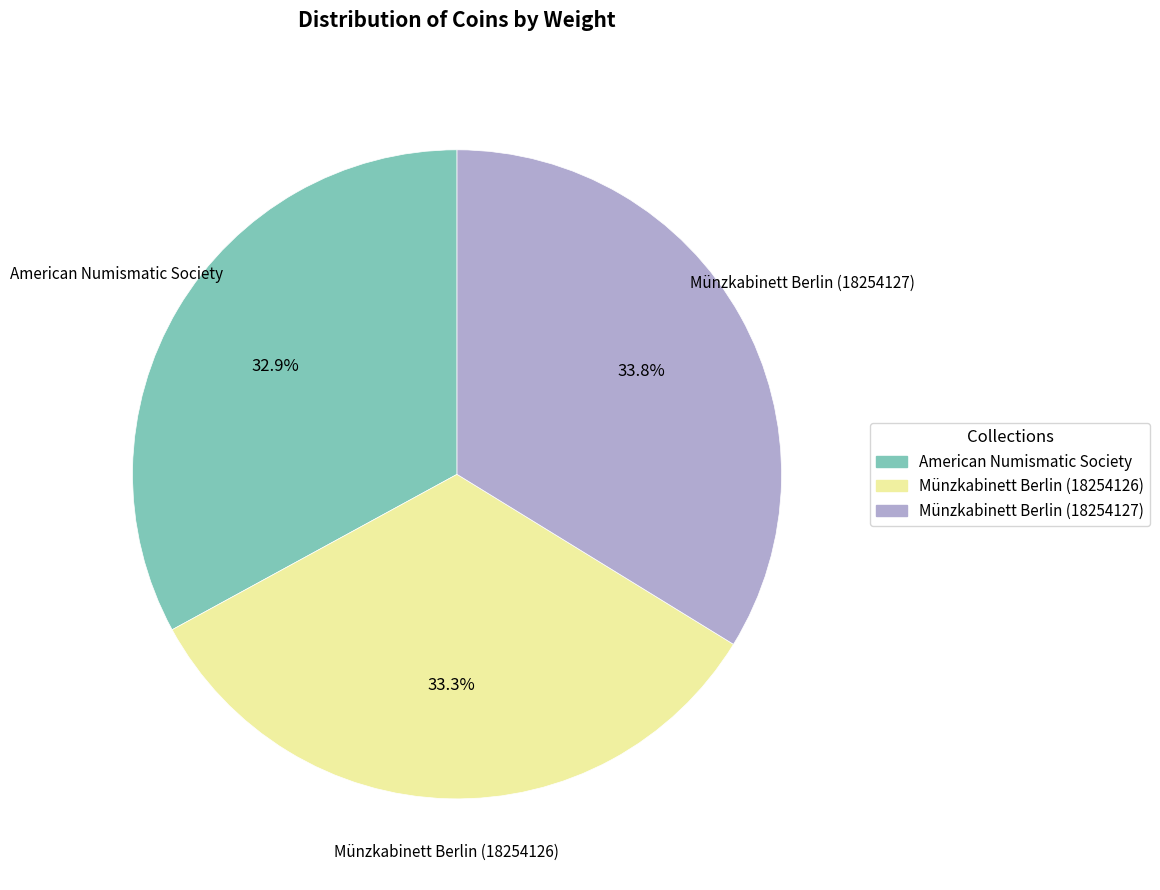

What is the ratio of the value at Münzkabinett Berlin (18254127) to the value at American Numismatic Society?

1.0